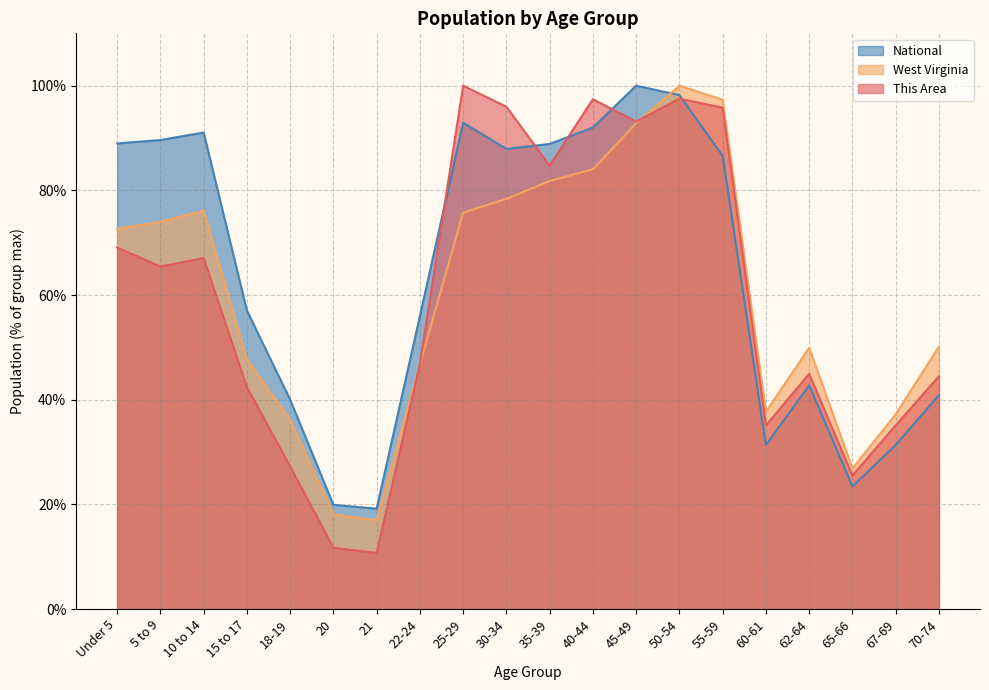

Is it true that National equals 33.5 at 40-44?

False